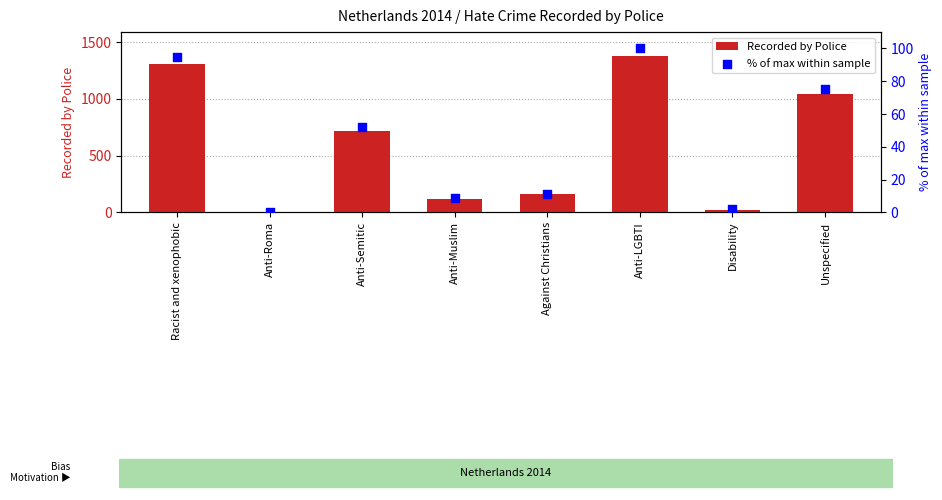

Which series contains the lowest Y value?

% of max within sample